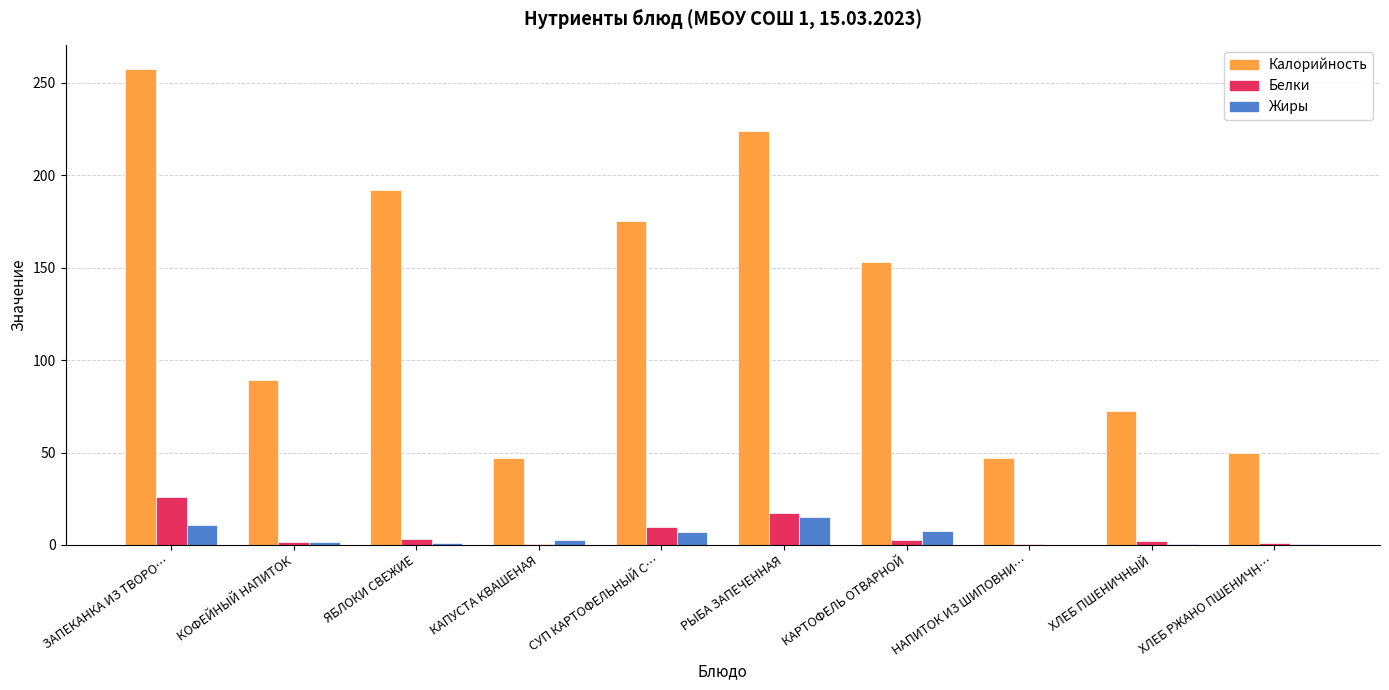

Is it true that Калорийность equals 175.1 at СУП КАРТОФЕЛЬНЫЙ С…?

True